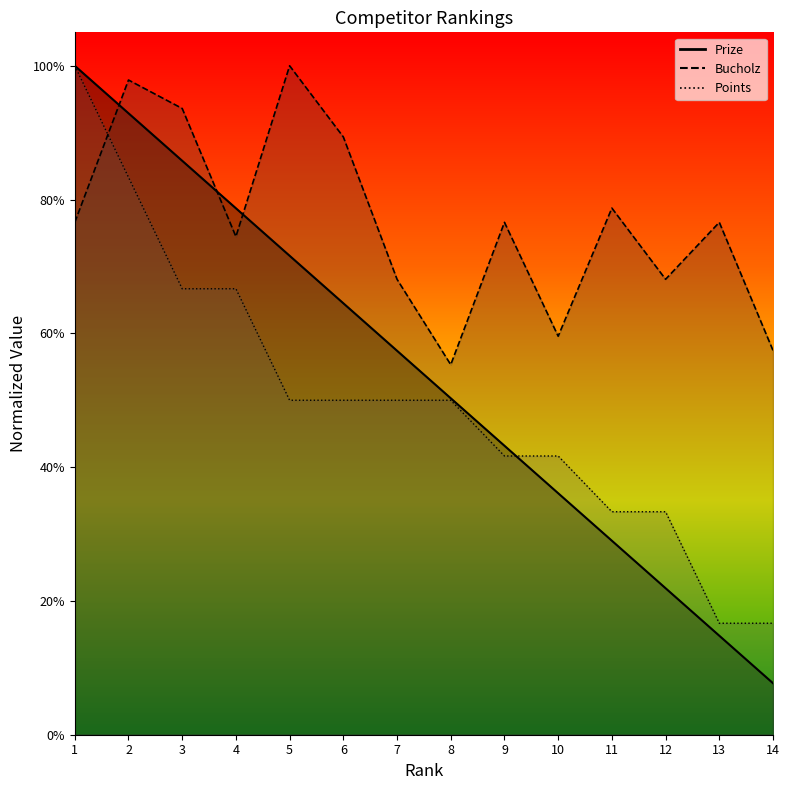

Which series has the largest range (max minus min)?

Prize